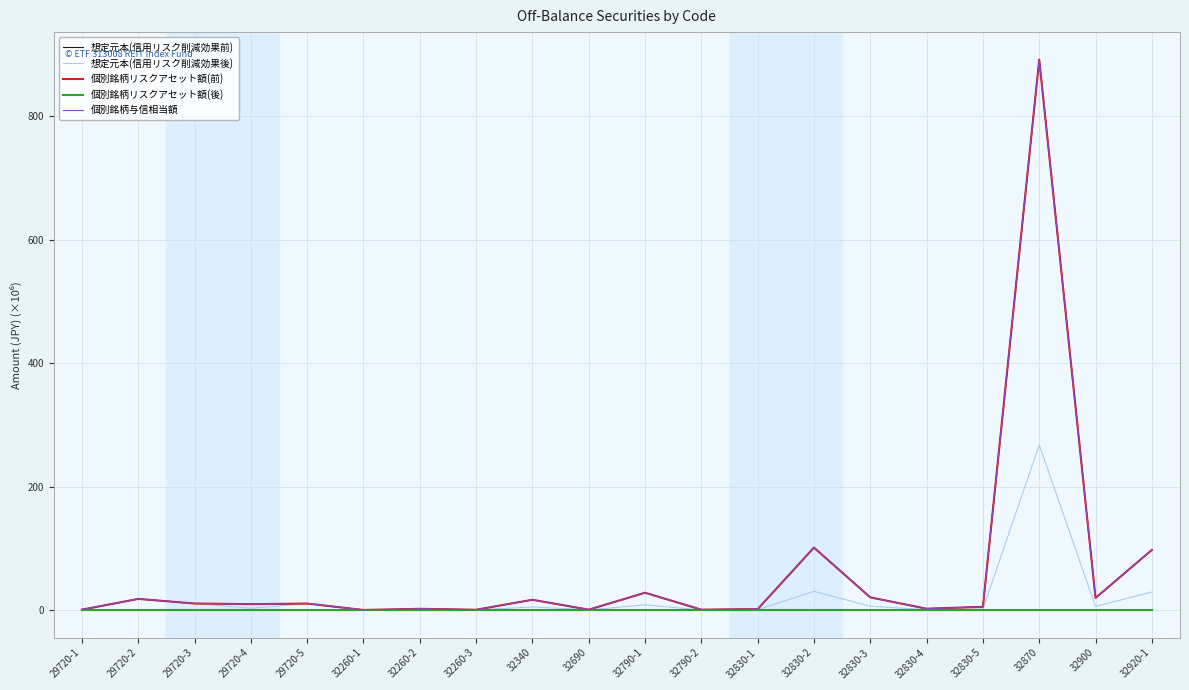

Read the 想定元本(信用リスク削減効果後) value at 32790-1.

8.4